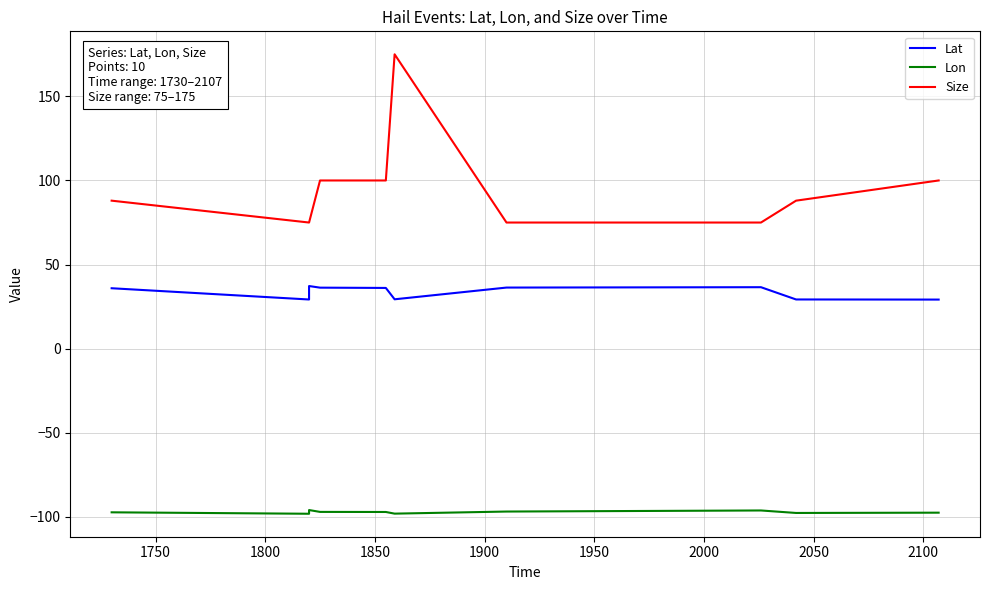

Count the number of data series in this chart.

3